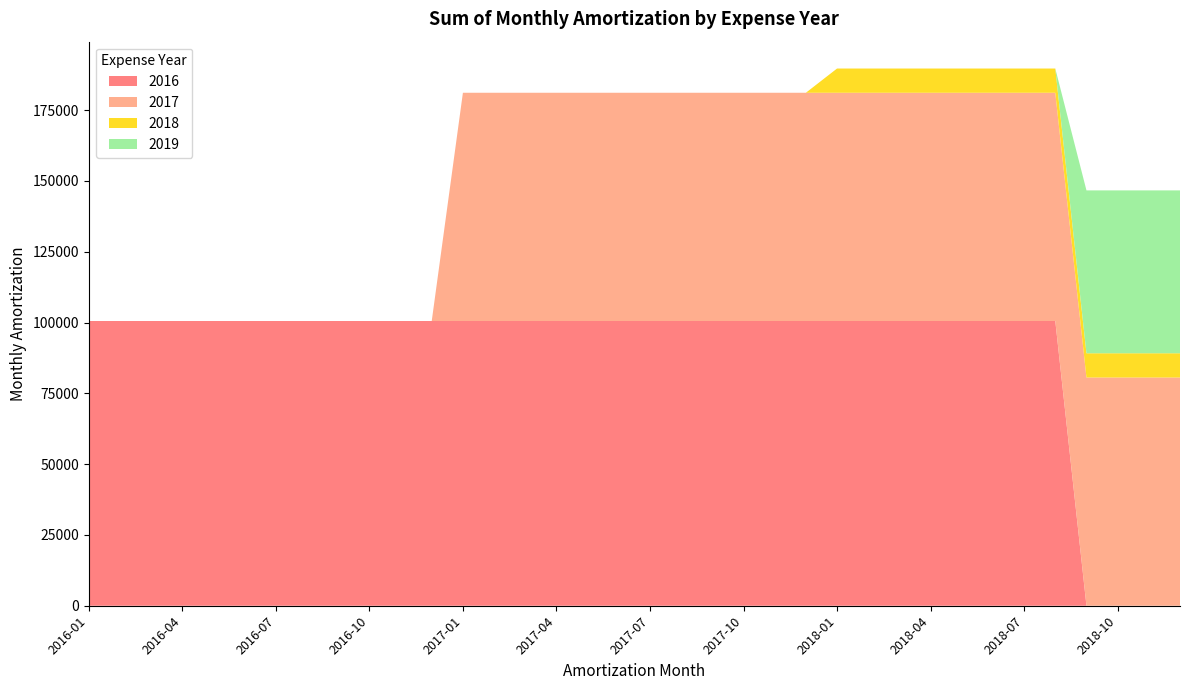

Reading left to right, what are all the values shown in this chart?

2016: 2016-01=100547	2016-02=100547	2016-03=100547	2016-04=100547	2016-05=100547	2016-06=100547	2016-07=100547	2016-08=100547	2016-09=100547	2016-10=100547	2016-11=100547	2016-12=100547	2017-01=100547	2017-02=100547	2017-03=100547	2017-04=100547	2017-05=100547	2017-06=100547	2017-07=100547	2017-08=100547	2017-09=100546	2017-10=100546	2017-11=100546	2017-12=100546	2018-01=100546	2018-02=100546	2018-03=100546	2018-04=100546	2018-05=100546	2018-06=100546	2018-07=100546	2018-08=100546	2018-09=0	2018-10=0	2018-11=0	2018-12=0
2017: 2016-01=0	2016-02=0	2016-03=0	2016-04=0	2016-05=0	2016-06=0	2016-07=0	2016-08=0	2016-09=0	2016-10=0	2016-11=0	2016-12=0	2017-01=80596	2017-02=80596	2017-03=80596	2017-04=80596	2017-05=80596	2017-06=80596	2017-07=80596	2017-08=80596	2017-09=80596	2017-10=80596	2017-11=80596	2017-12=80596	2018-01=80596	2018-02=80596	2018-03=80596	2018-04=80596	2018-05=80596	2018-06=80596	2018-07=80596	2018-08=80596	2018-09=80596	2018-10=80596	2018-11=80596	2018-12=80596
2018: 2016-01=0	2016-02=0	2016-03=0	2016-04=0	2016-05=0	2016-06=0	2016-07=0	2016-08=0	2016-09=0	2016-10=0	2016-11=0	2016-12=0	2017-01=0	2017-02=0	2017-03=0	2017-04=0	2017-05=0	2017-06=0	2017-07=0	2017-08=0	2017-09=0	2017-10=0	2017-11=0	2017-12=0	2018-01=8558	2018-02=8558	2018-03=8558	2018-04=8558	2018-05=8558	2018-06=8558	2018-07=8558	2018-08=8558	2018-09=8558	2018-10=8558	2018-11=8558	2018-12=8558
2019: 2016-01=0	2016-02=0	2016-03=0	2016-04=0	2016-05=0	2016-06=0	2016-07=0	2016-08=0	2016-09=0	2016-10=0	2016-11=0	2016-12=0	2017-01=0	2017-02=0	2017-03=0	2017-04=0	2017-05=0	2017-06=0	2017-07=0	2017-08=0	2017-09=0	2017-10=0	2017-11=0	2017-12=0	2018-01=0	2018-02=0	2018-03=0	2018-04=0	2018-05=0	2018-06=0	2018-07=0	2018-08=0	2018-09=57514	2018-10=57514	2018-11=57514	2018-12=57514